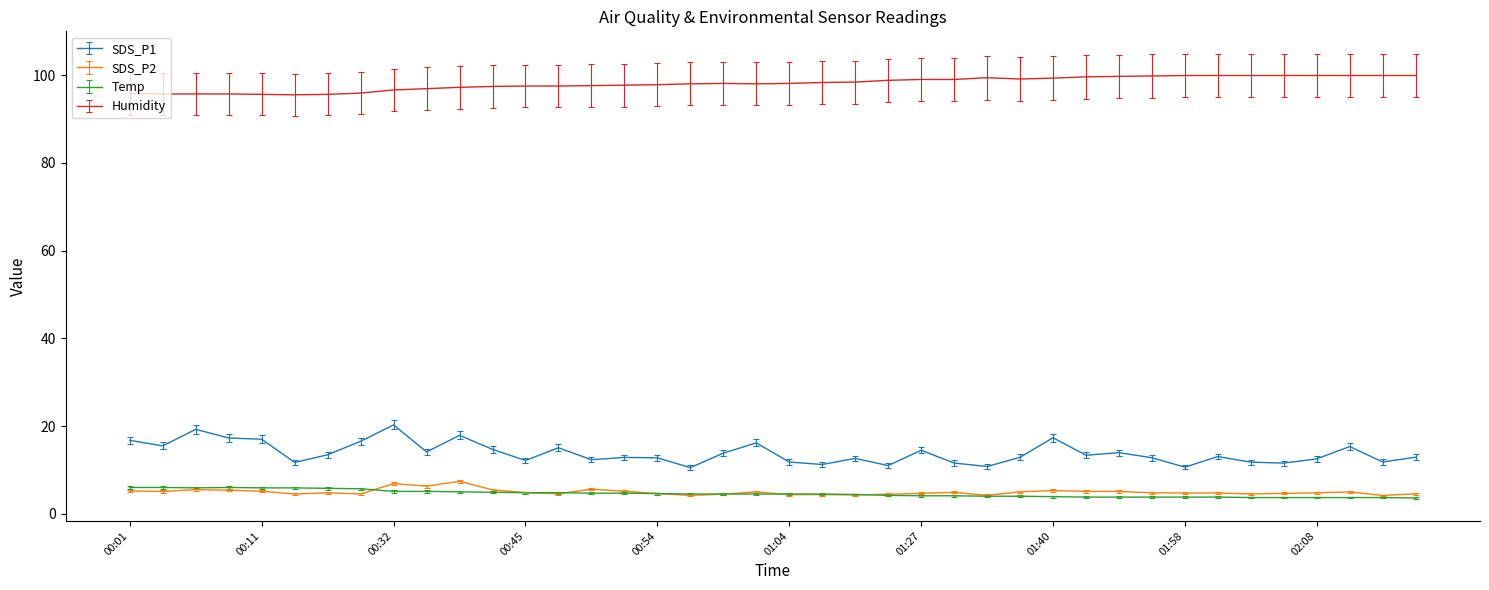

What is the smallest value displayed?

3.6